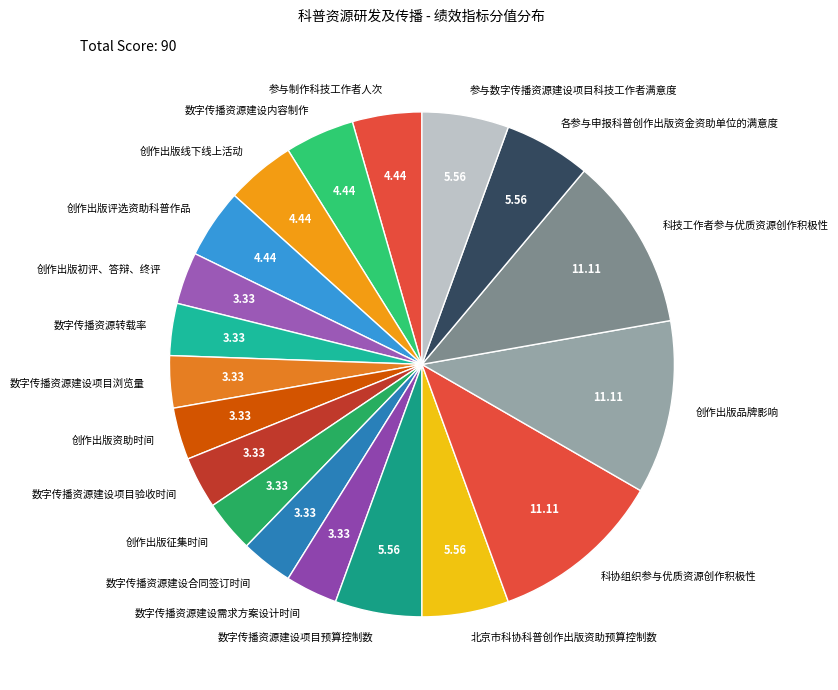

Between 数字传播资源建设项目浏览量 and 数字传播资源建设项目预算控制数, which is larger?

数字传播资源建设项目预算控制数